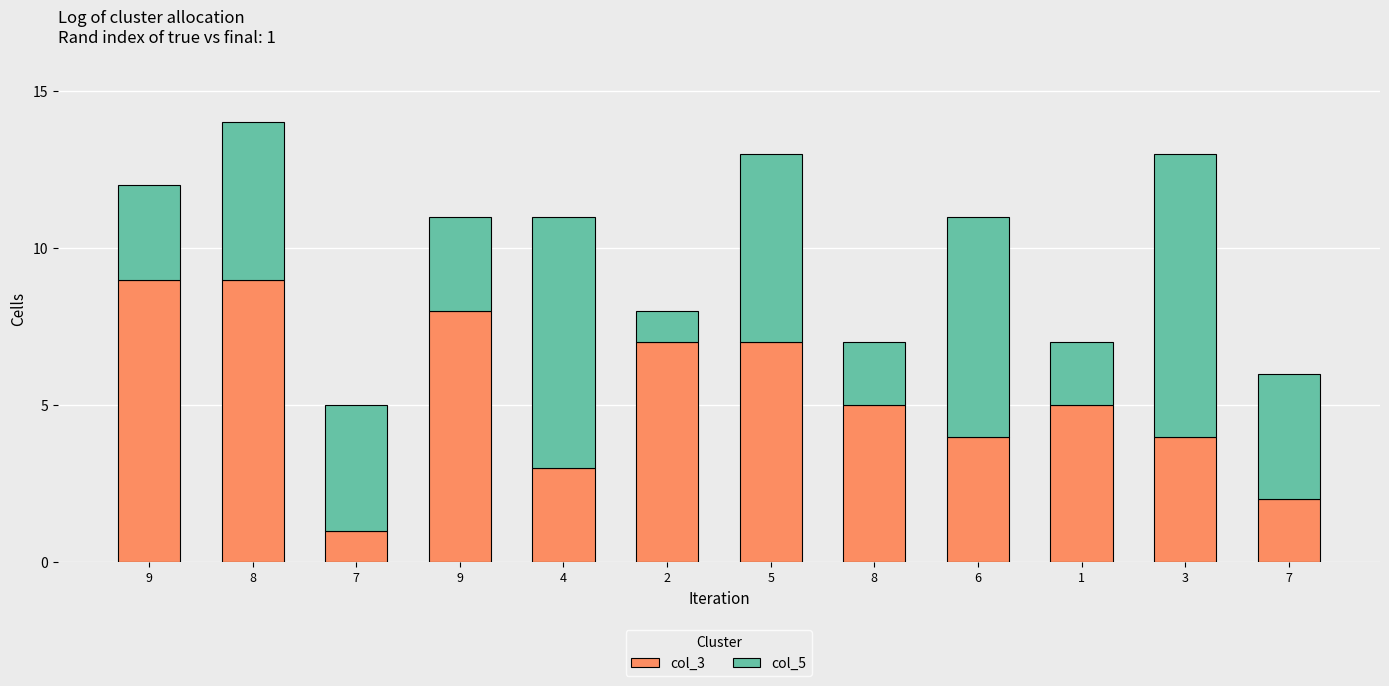

What are all the series names shown in the legend?

col_3, col_5